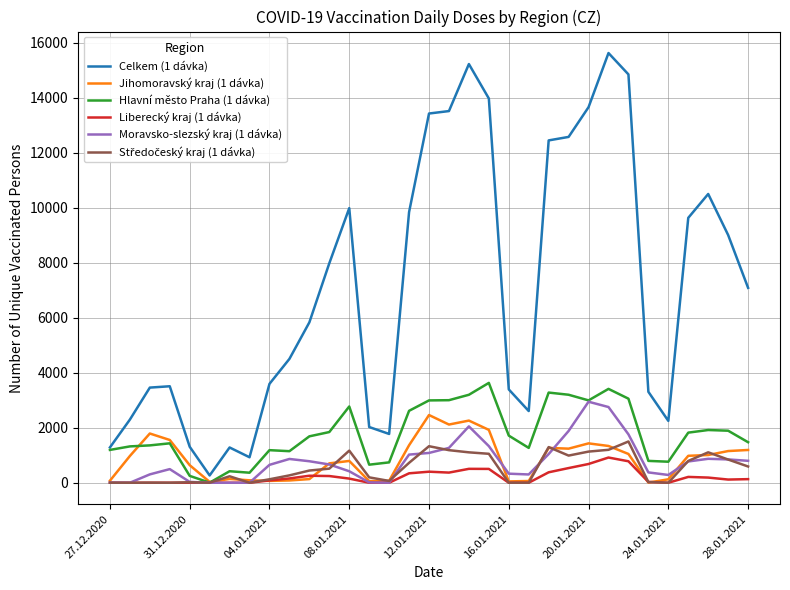

Which series has the largest total across all categories?

Celkem (1 dávka)